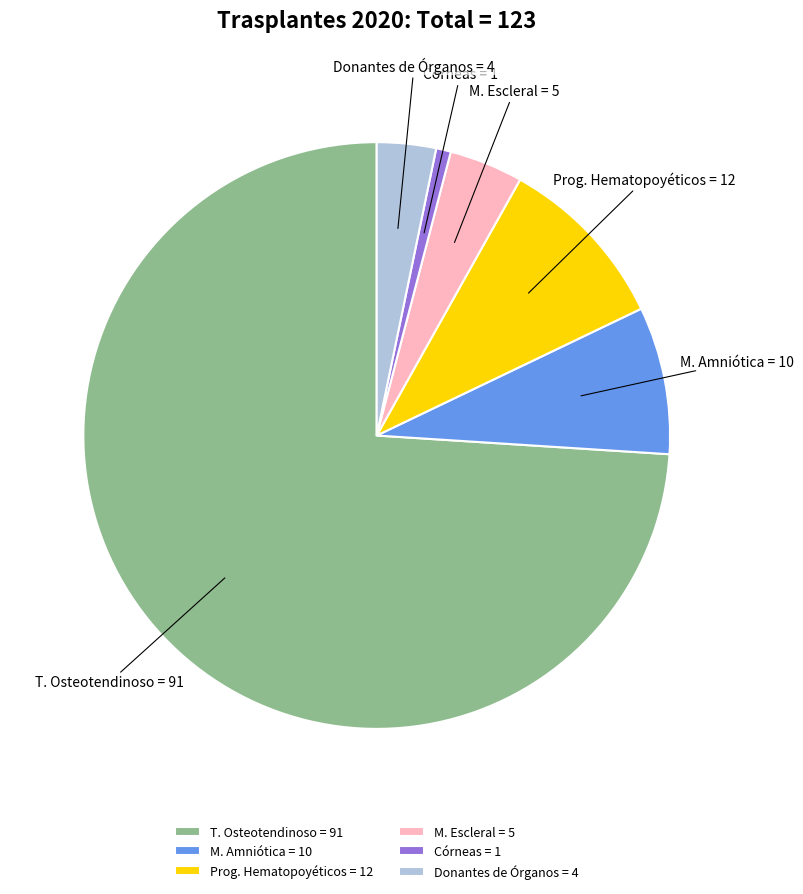

Approximately how many times larger is the value at Donantes de Órganos = 4 compared to Córneas = 1?

4.0